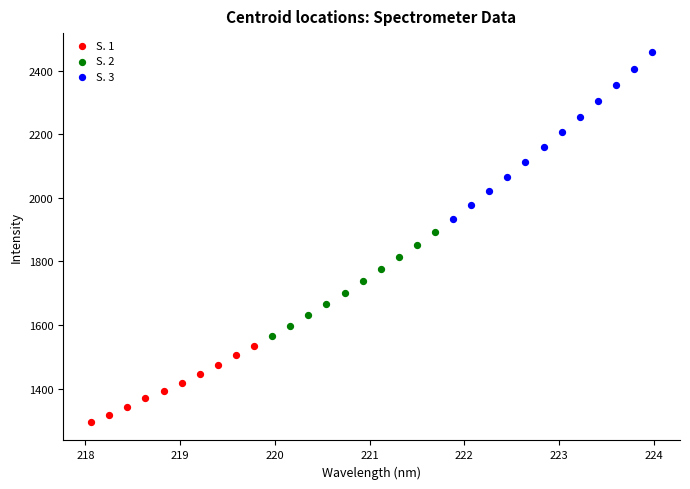

Which series contains the lowest Y value?

S. 1